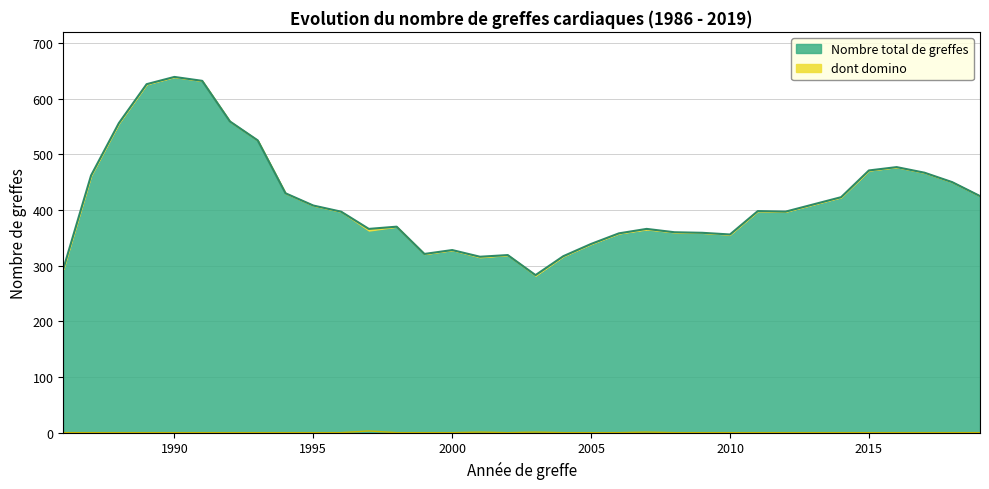

At how many categories does at least one series exceed 625?

3